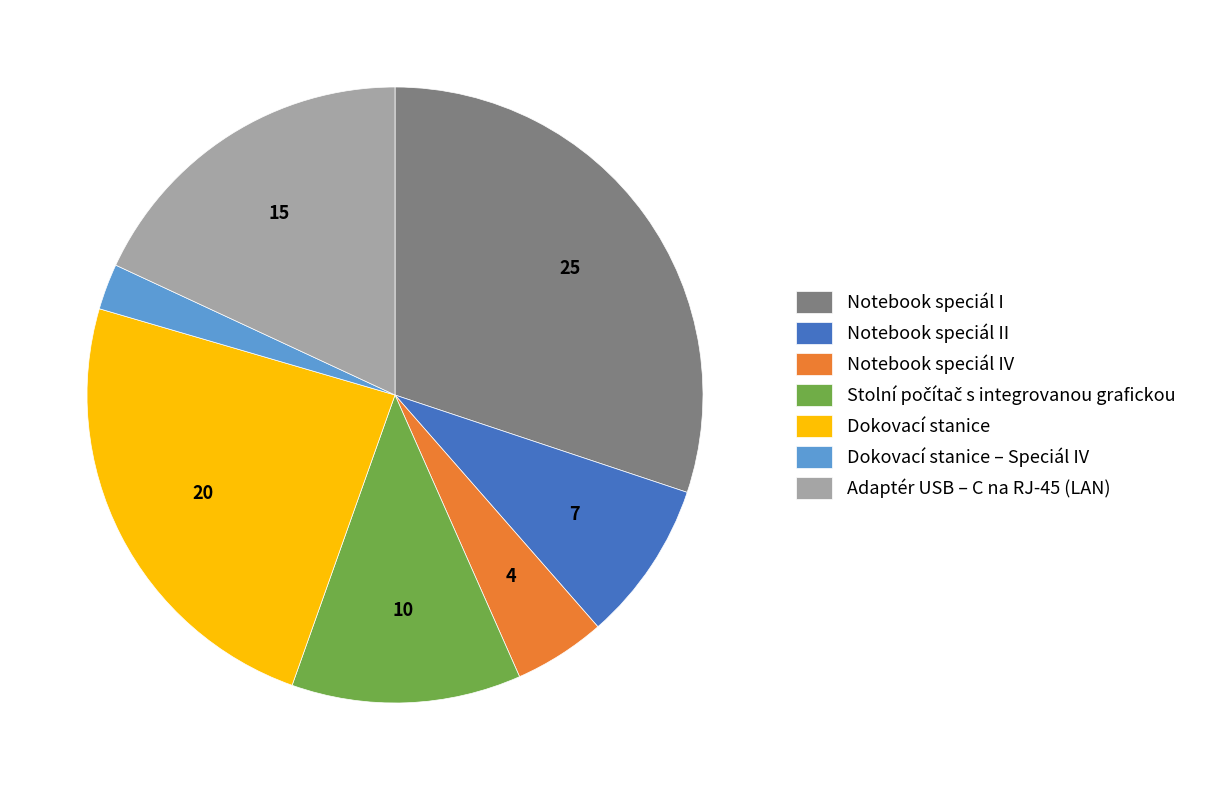

How many segments does this pie chart have?

7